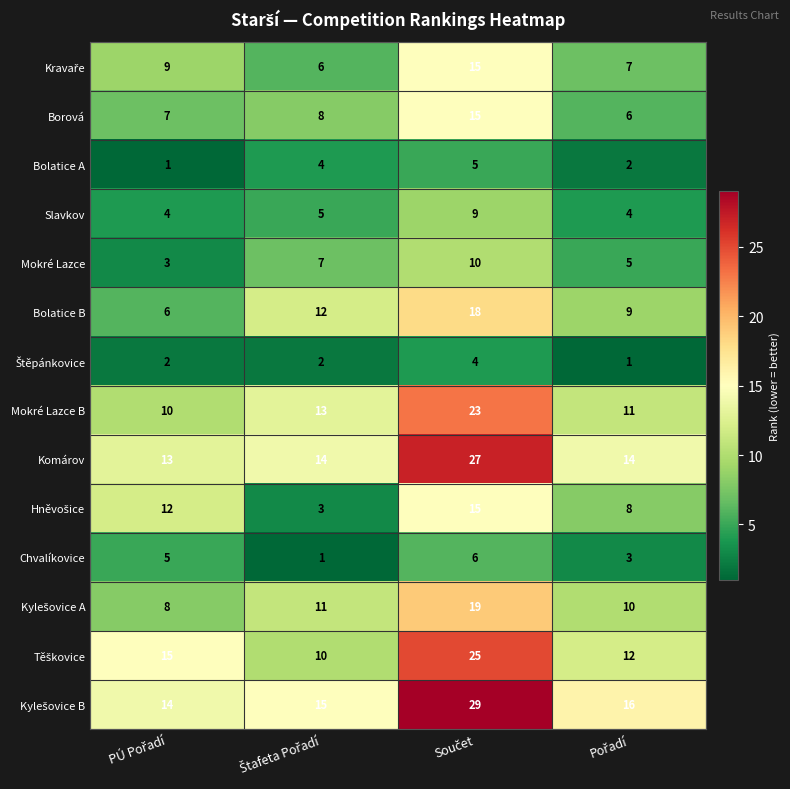

Count the Bolatice B values in the range 9 to 18.

3